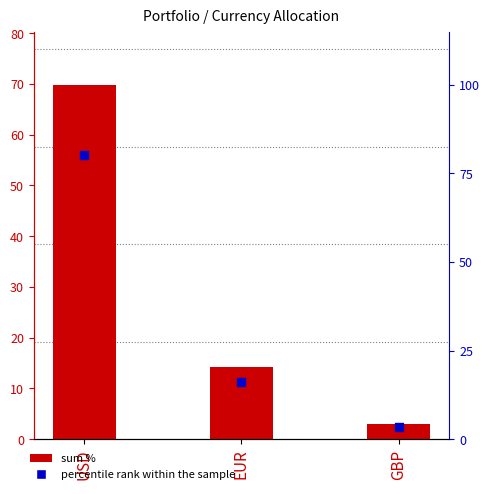

Which series reaches the maximum Y coordinate?

percentile rank within the sample